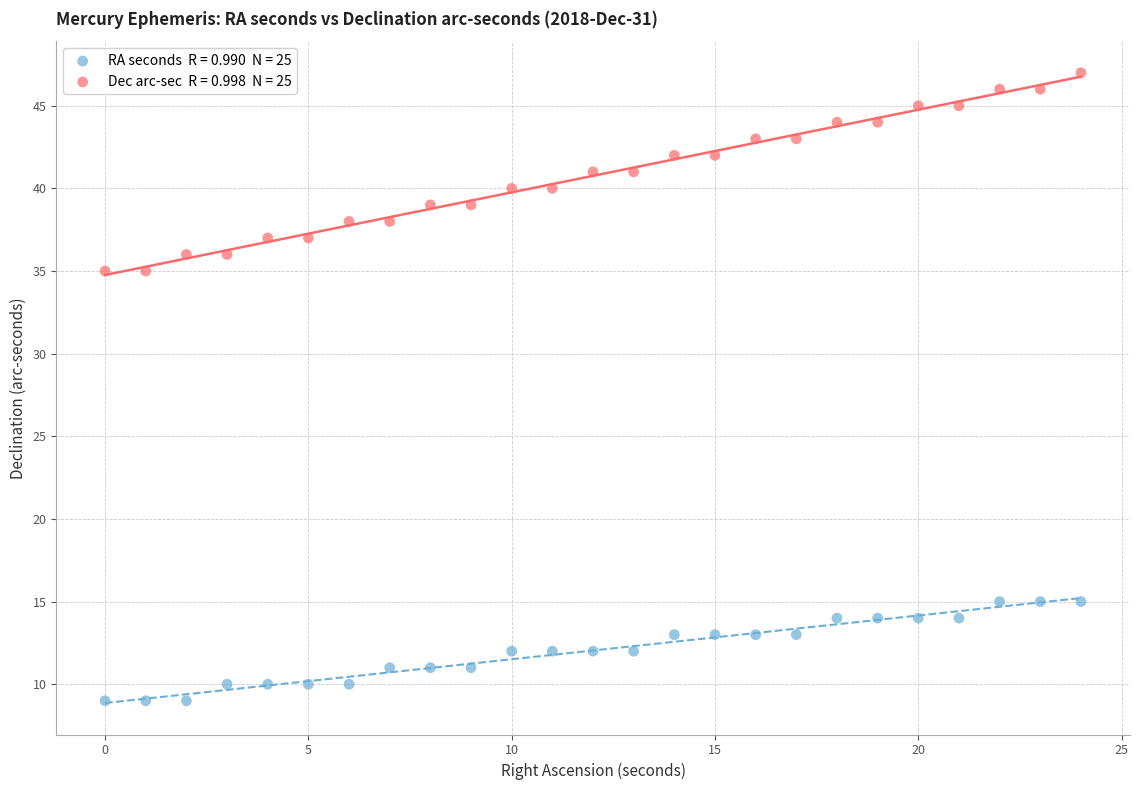

Across all data points, what is the range of Y values (max minus min)?

38